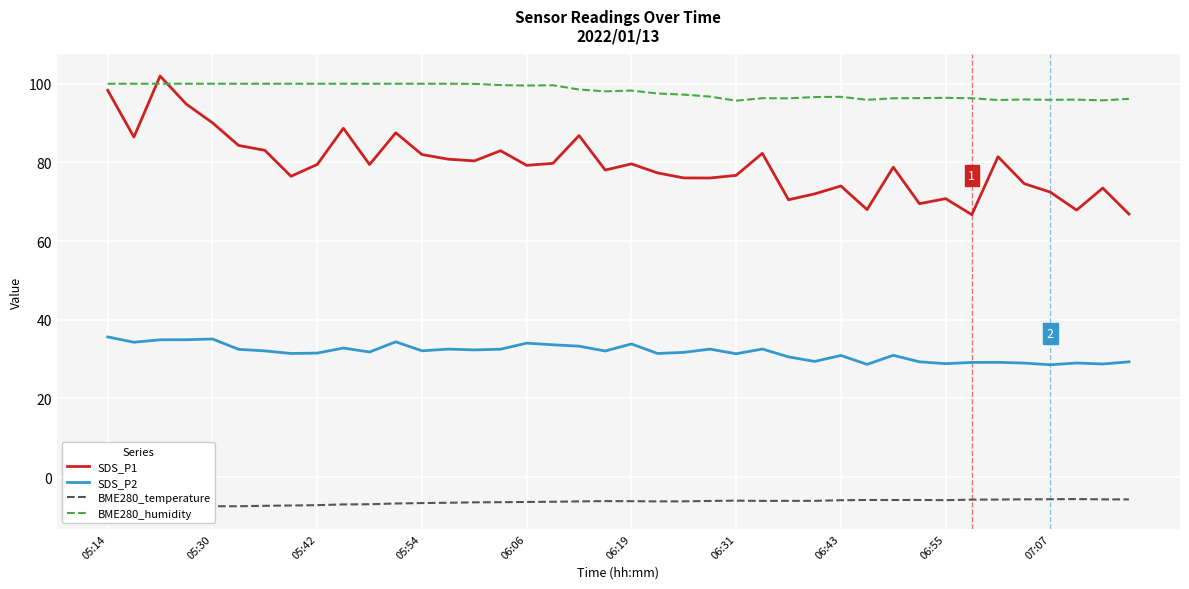

True or false: SDS_P1 and BME280_temperature cross at least once.

False